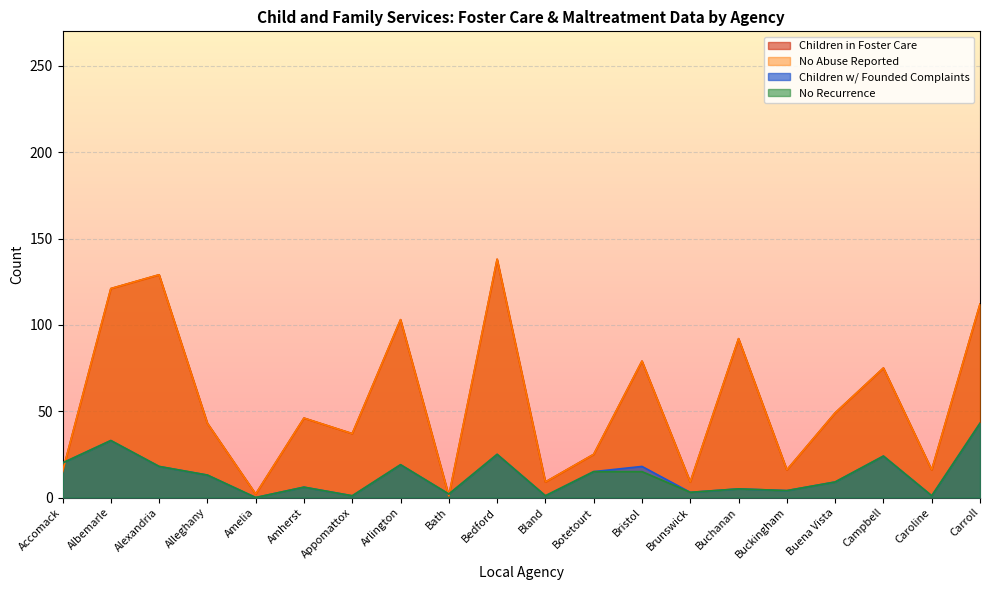

What is the label of the 12th point from the left?

Botetourt